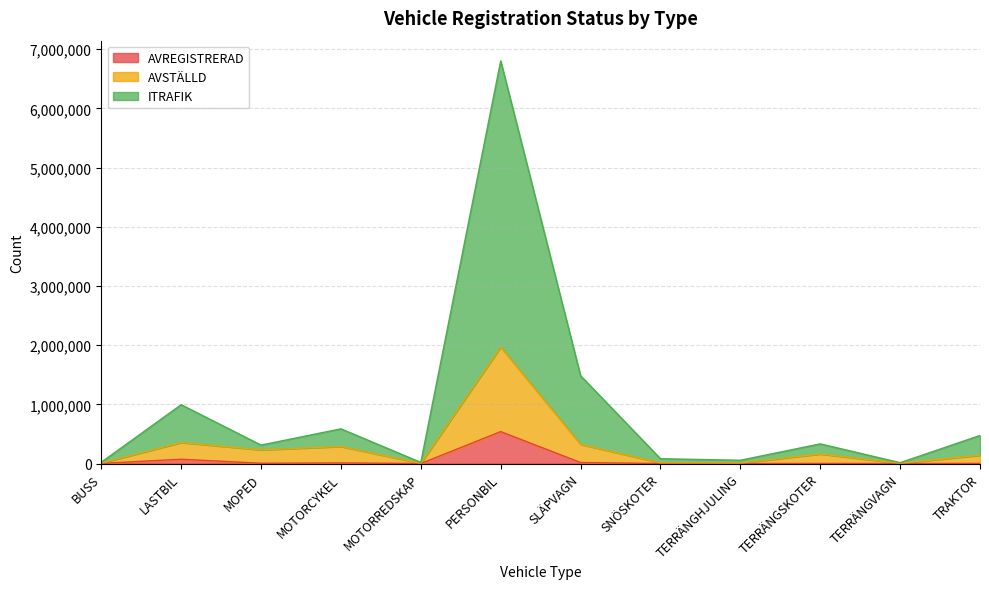

At how many categories does at least one series exceed 1623940?

1